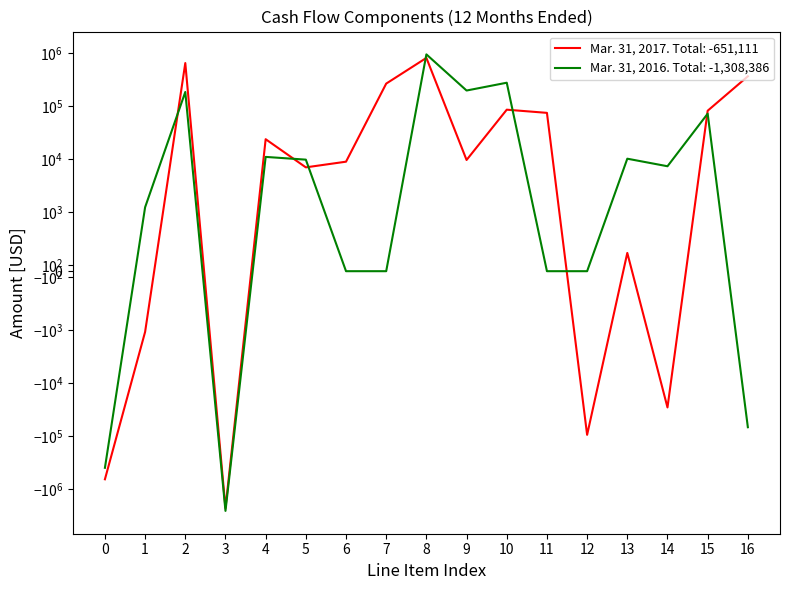

What are all the series names shown in the legend?

Mar. 31, 2017, Mar. 31, 2016